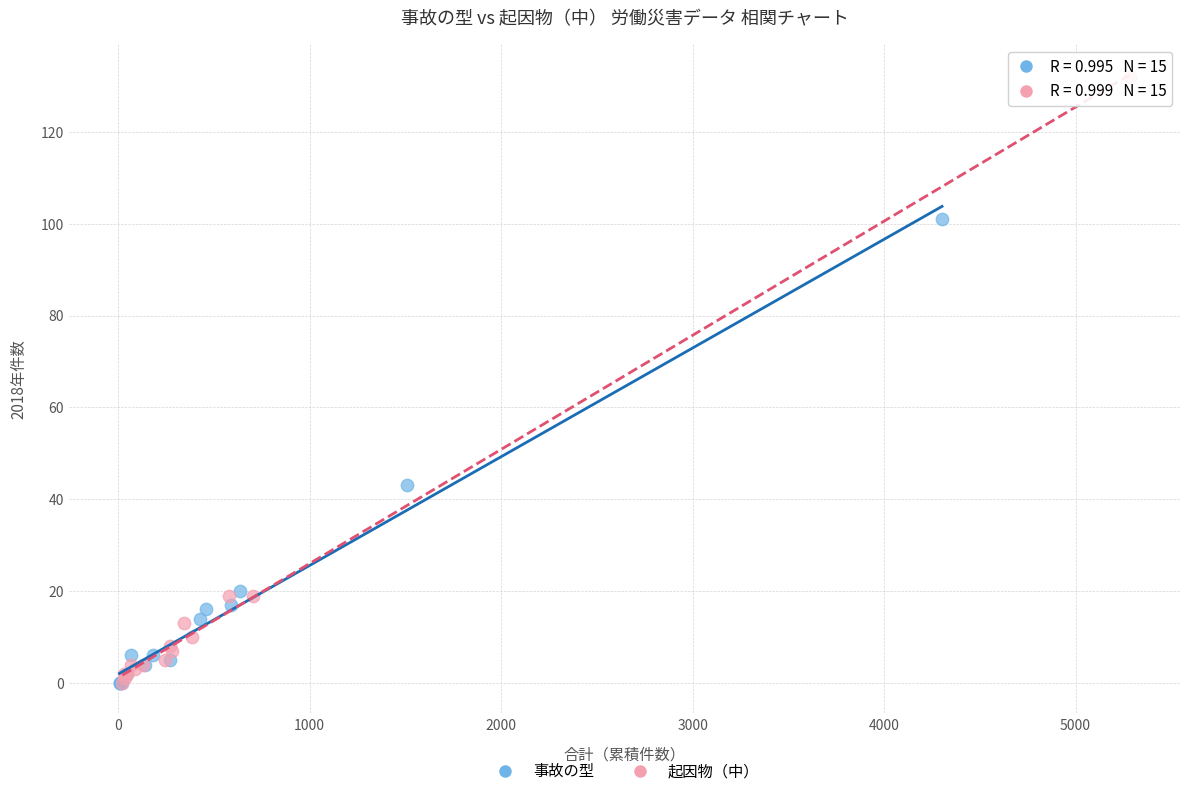

Which series contains the highest Y value?

起因物（中）